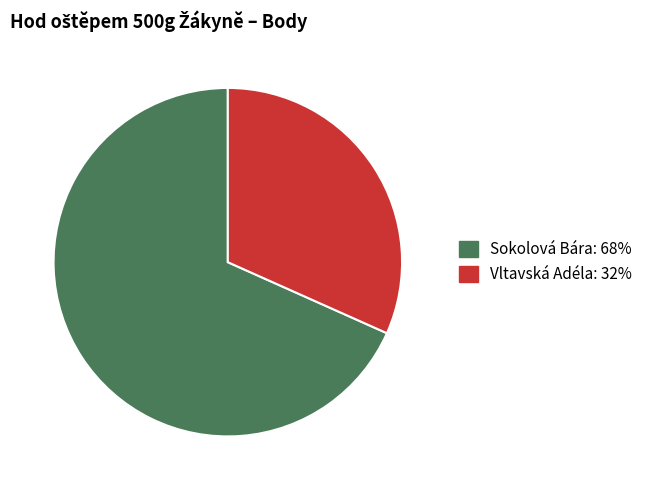

How many slices are in this pie chart?

2